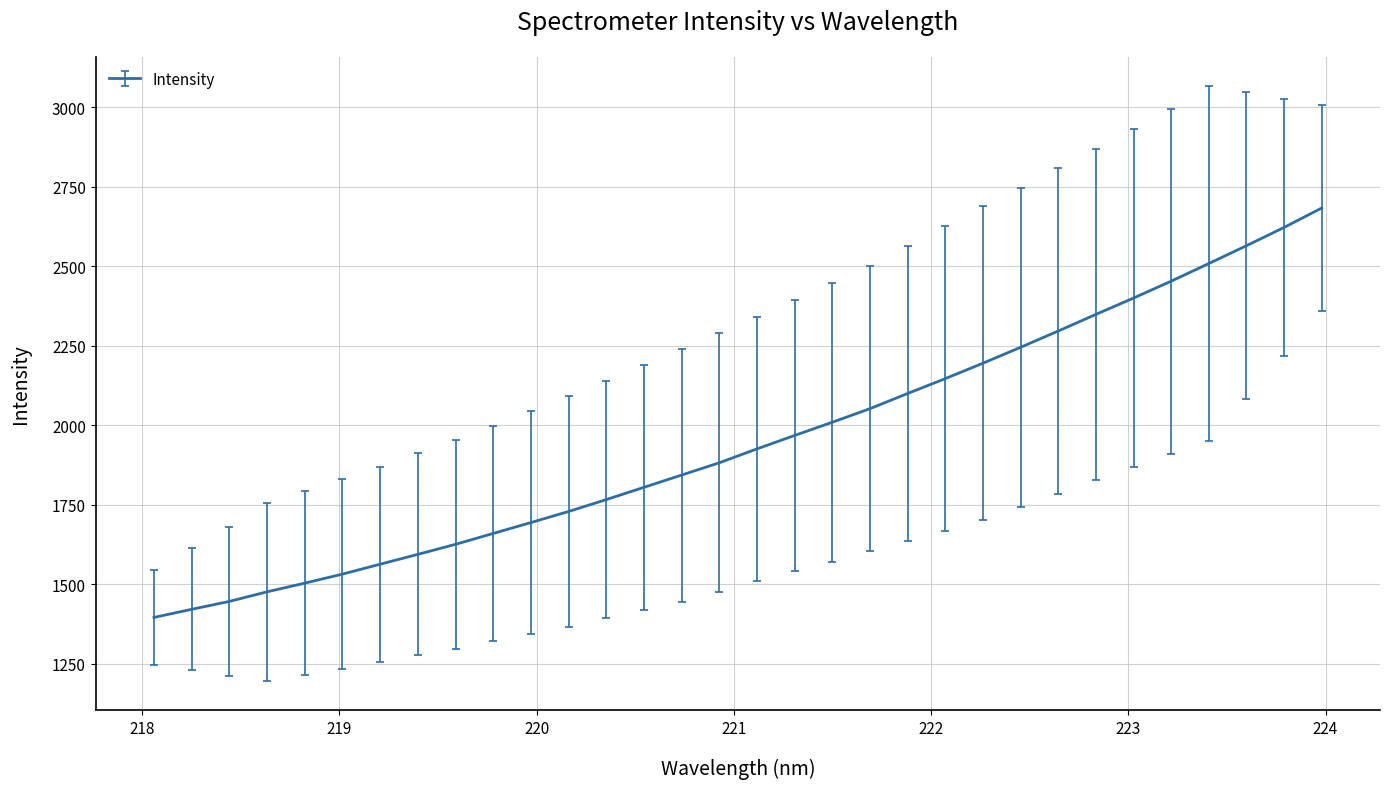

True or false: there are more than 2 points higher than both neighbors.

False